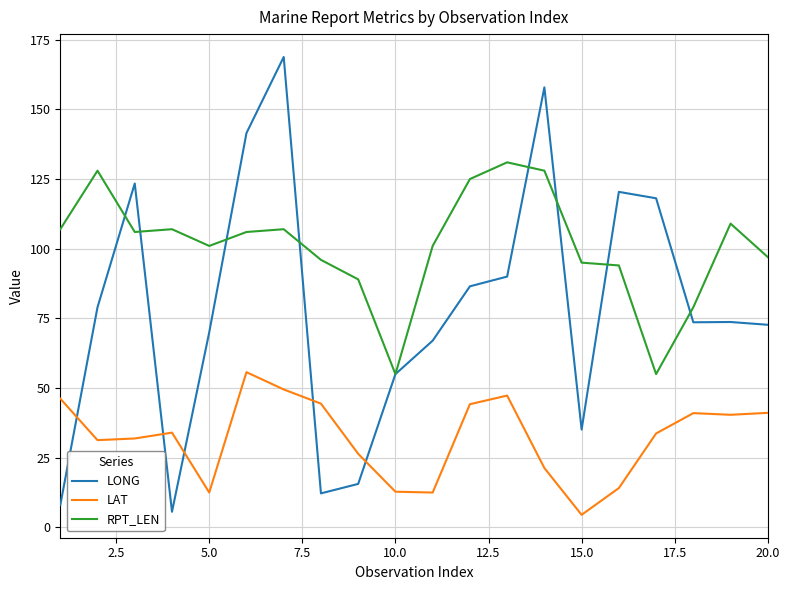

Rank the series by their maximum value, from lowest to highest.

LAT, RPT_LEN, LONG